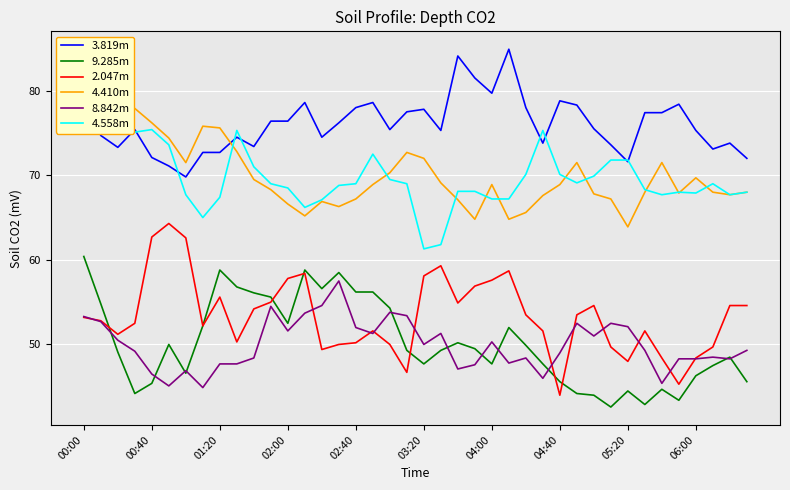

The 8.842m series shows 54.5 at 11. True or false?

True